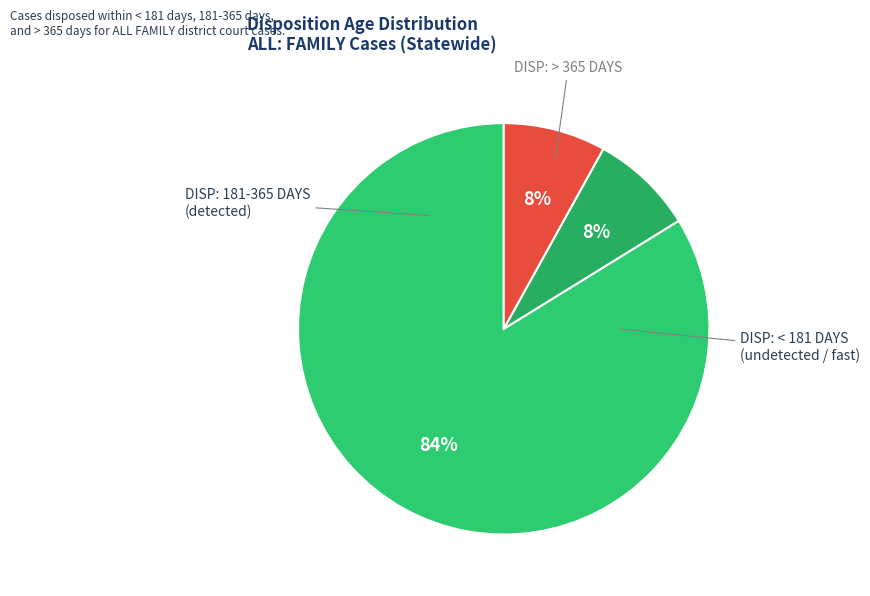

To the nearest percent, what is the difference between the largest and smallest slice percentages?

76%